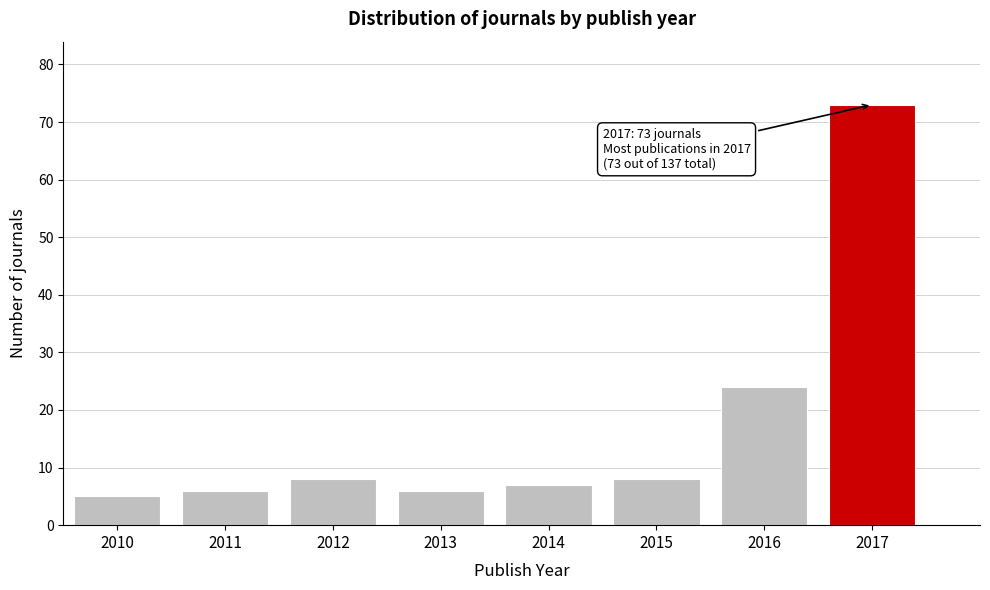

Reading right to left, what are all the values shown in this chart?

73	24	8	7	6	8	6	5